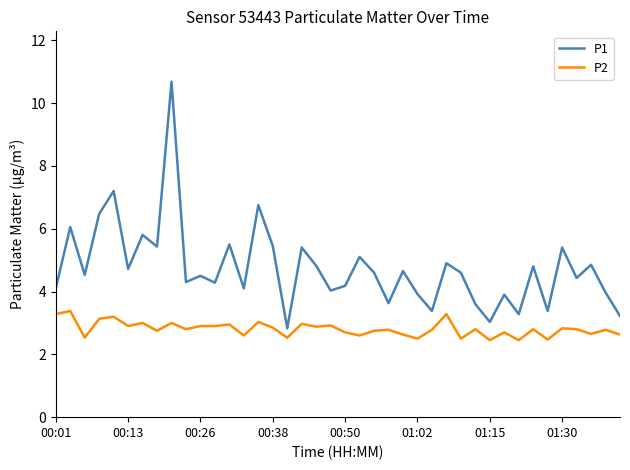

True or false: P2 and P1 intersect in this chart.

False